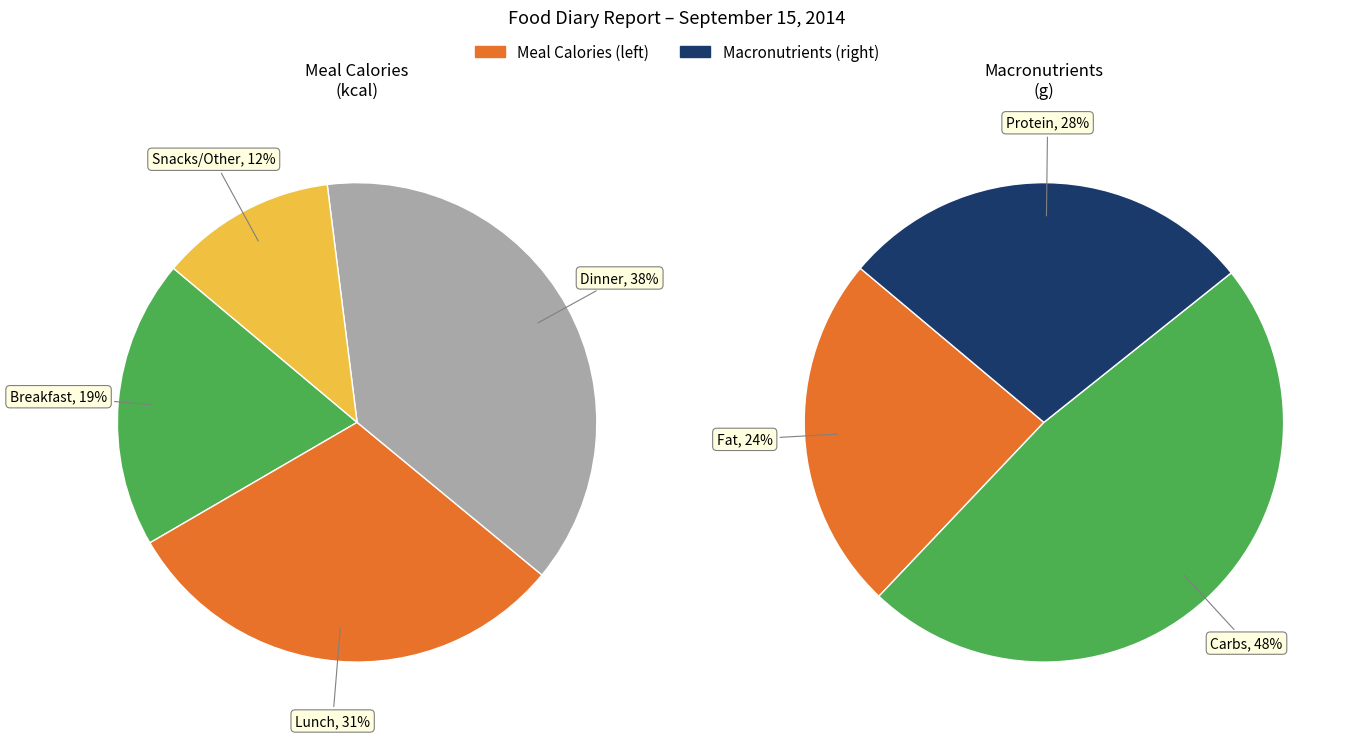

Is there any slice that represents more than half of the pie?

No